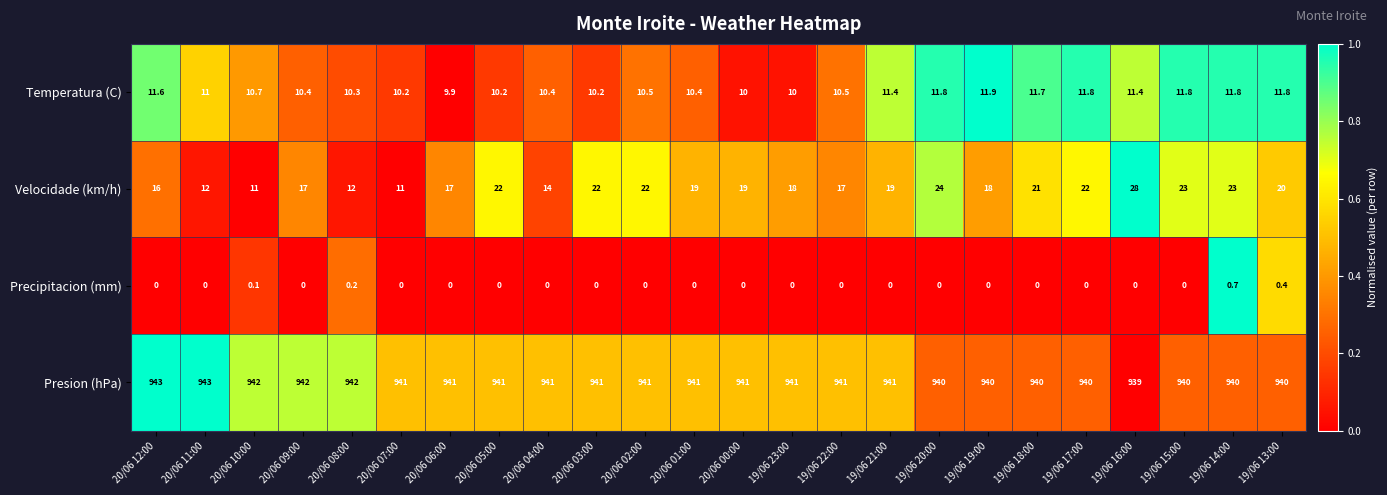

At 19/06 13:00, list the series in order from smallest to largest.

Precipitacion (mm), Temperatura (C), Velocidade (km/h), Presion (hPa)